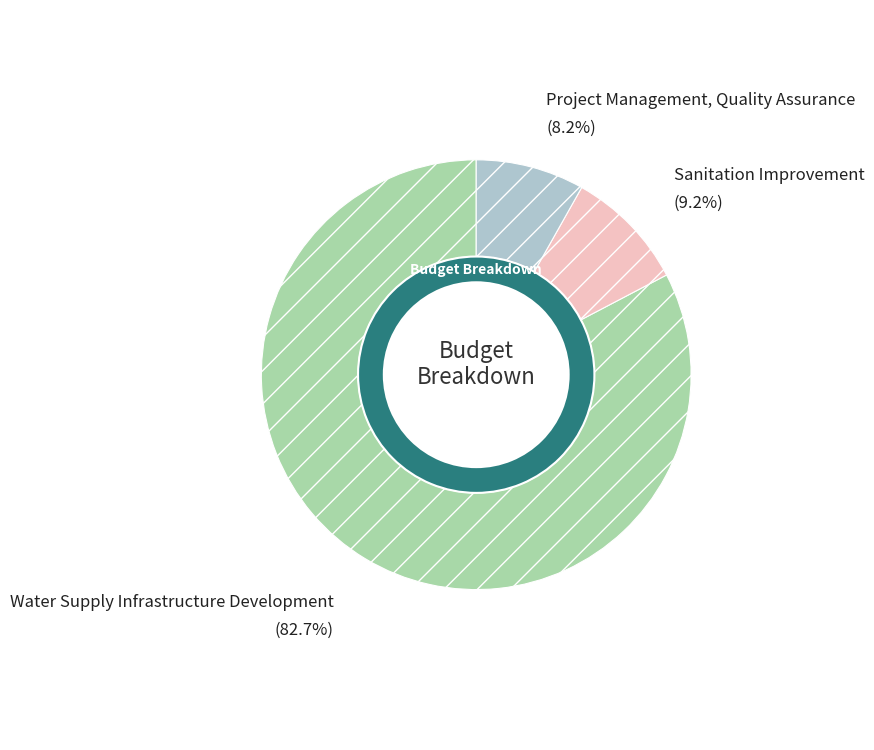

How many segments does this pie chart have?

3